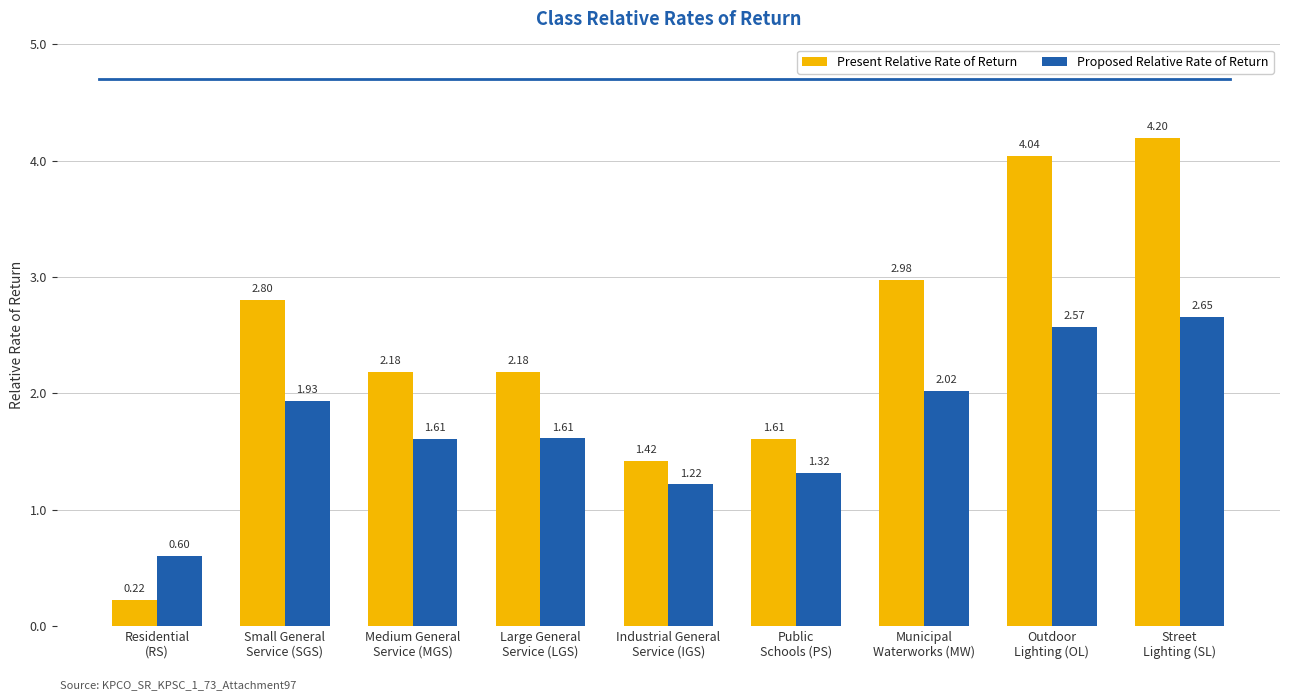

At how many categories does at least one series exceed 0?

9